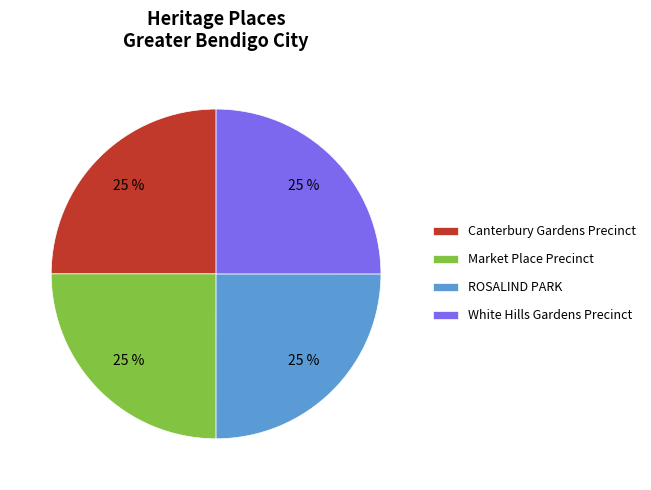

How many slices are in this pie chart?

4